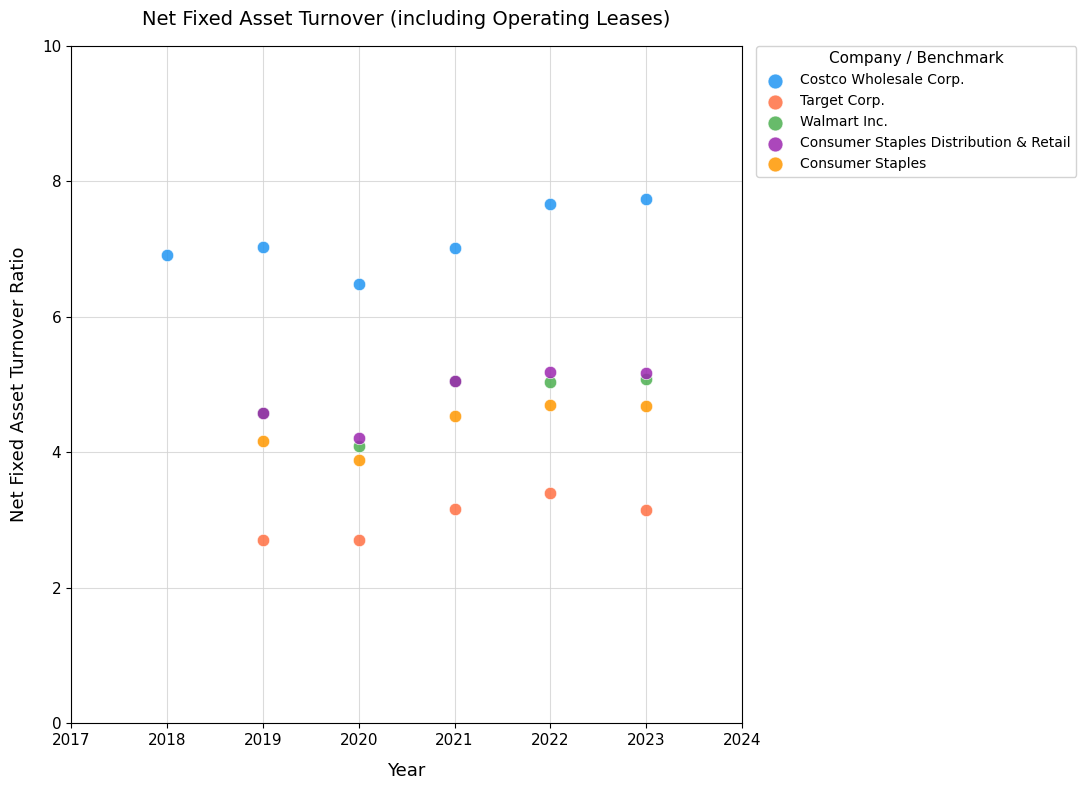

Which series has the widest spread of Y values?

Costco Wholesale Corp.